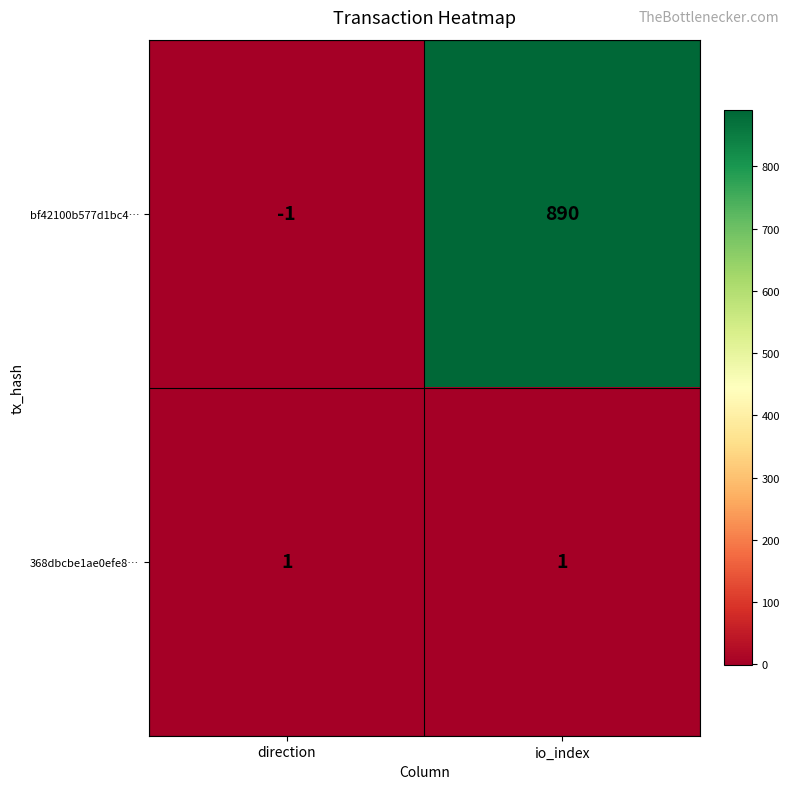

The value of bf42100b577d1bc4… at io_index is 890. True or false?

True